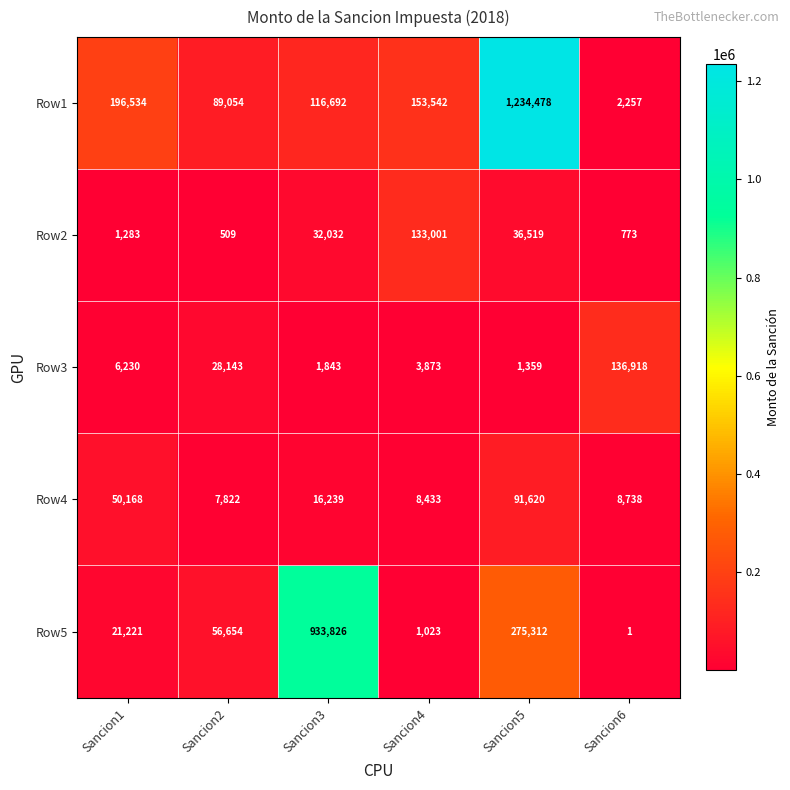

What is the difference between the maximum and minimum values in the Row1 series?

1232221